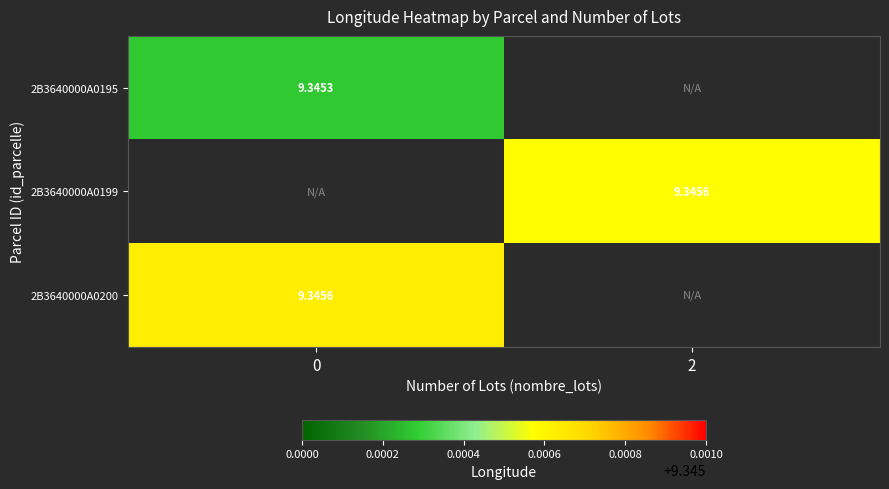

List the labels in order of row_2 value, largest first.

0, 2